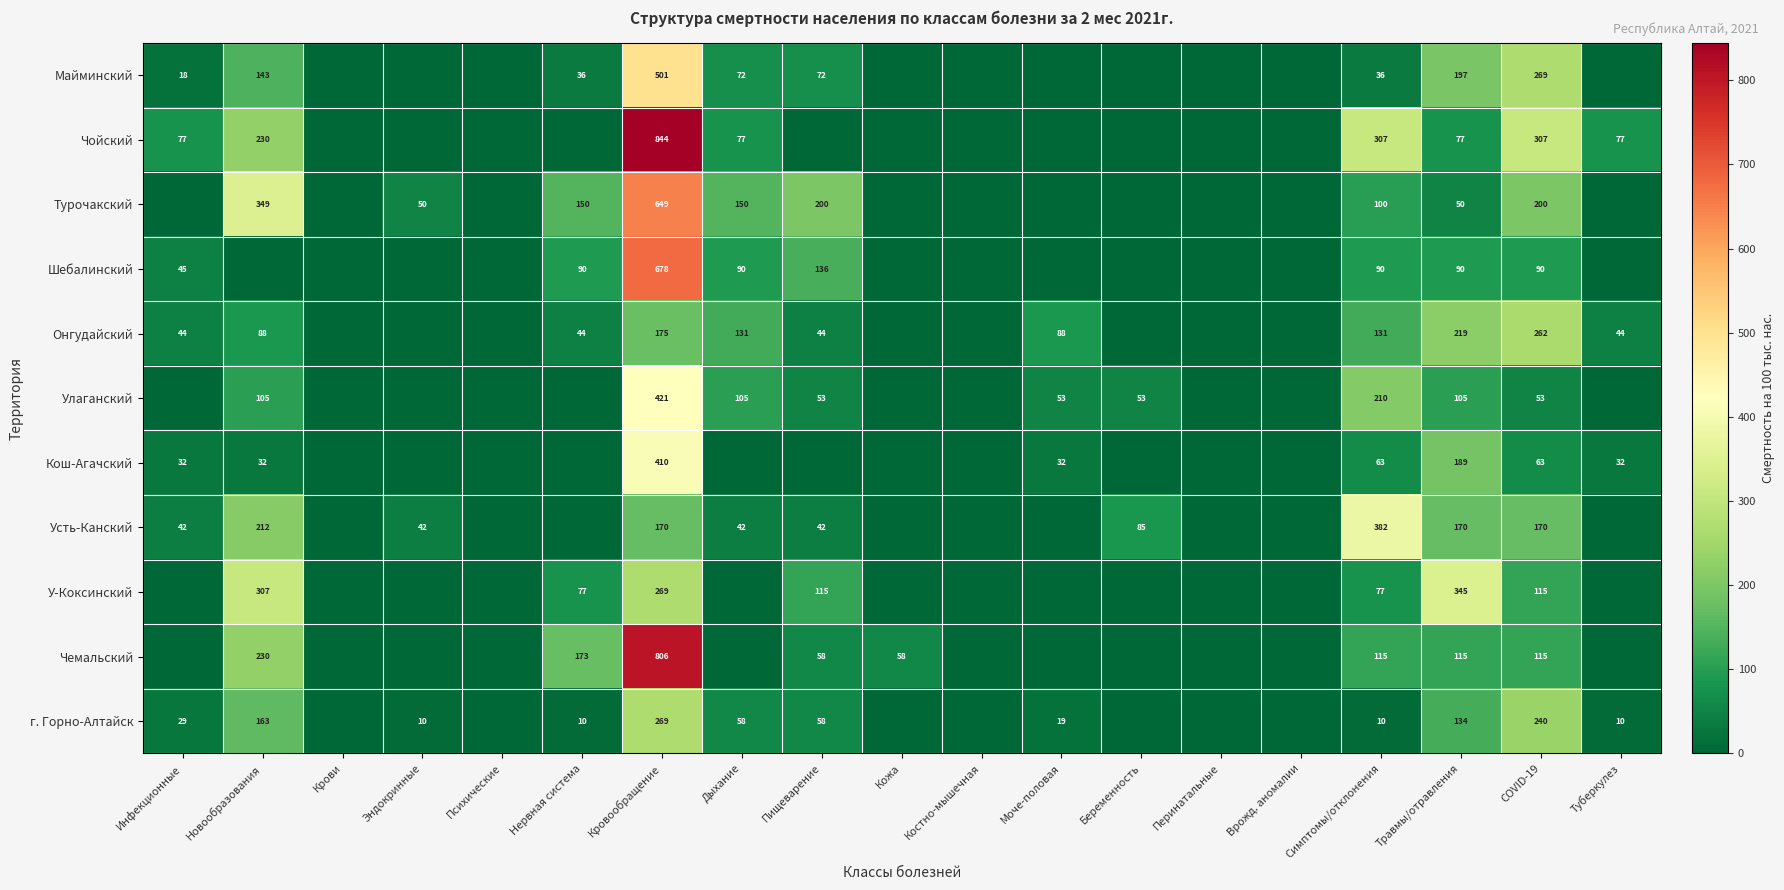

What is the difference between the highest and lowest values at COVID-19?

254